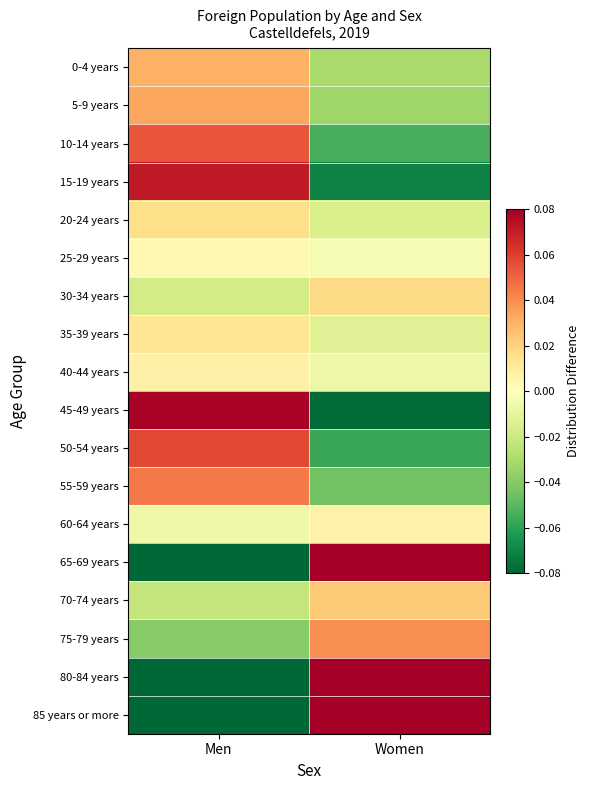

Reading left to right, transcribe all the data shown in this chart.

0-4 years: Men=0.0	Women=-0.0
5-9 years: Men=0.0	Women=-0.0
10-14 years: Men=0.1	Women=-0.1
15-19 years: Men=0.1	Women=-0.1
20-24 years: Men=0.0	Women=-0.0
25-29 years: Men=0.0	Women=-0.0
30-34 years: Men=-0.0	Women=0.0
35-39 years: Men=0.0	Women=-0.0
40-44 years: Men=0.0	Women=-0.0
45-49 years: Men=0.1	Women=-0.1
50-54 years: Men=0.1	Women=-0.1
55-59 years: Men=0.0	Women=-0.0
60-64 years: Men=-0.0	Women=0.0
65-69 years: Men=-0.1	Women=0.1
70-74 years: Men=-0.0	Women=0.0
75-79 years: Men=-0.0	Women=0.0
80-84 years: Men=-0.1	Women=0.1
85 years or more: Men=-0.1	Women=0.1